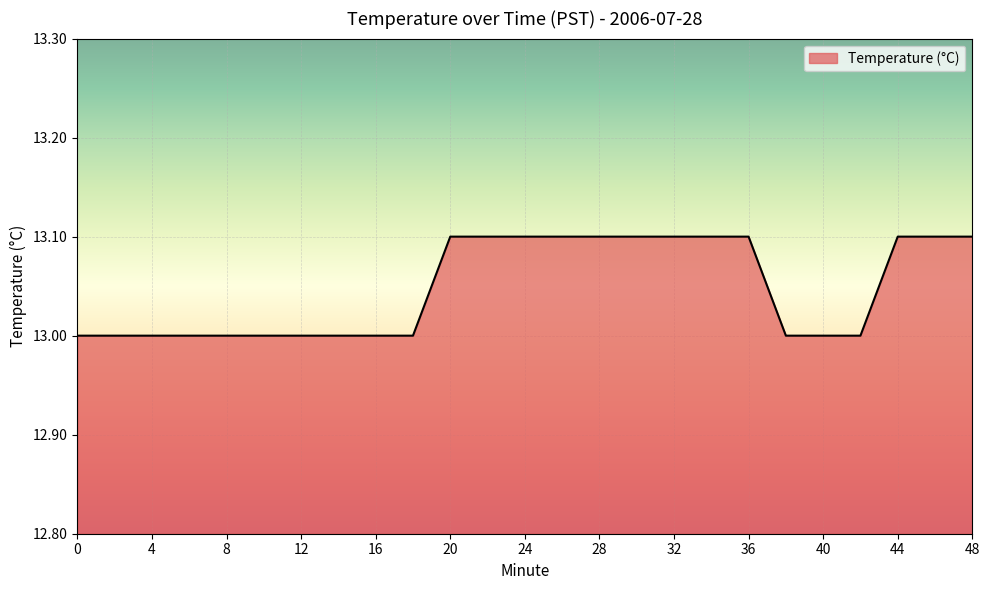

Reading right to left, transcribe all the data shown in this chart.

13.1	13.1	13.1	13.0	13.0	13.0	13.1	13.1	13.1	13.1	13.1	13.1	13.1	13.1	13.1	13.0	13.0	13.0	13.0	13.0	13.0	13.0	13.0	13.0	13.0